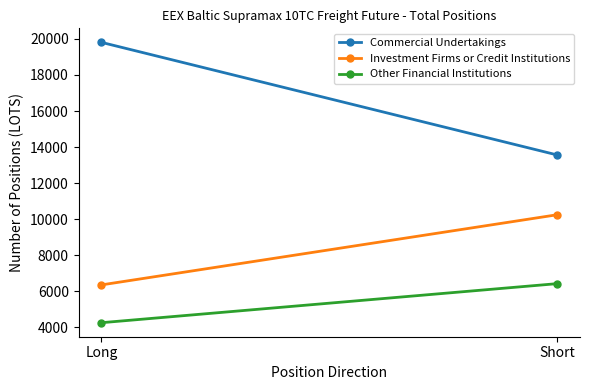

What is the value of the Commercial Undertakings point at the 2nd from the left?

13560.6